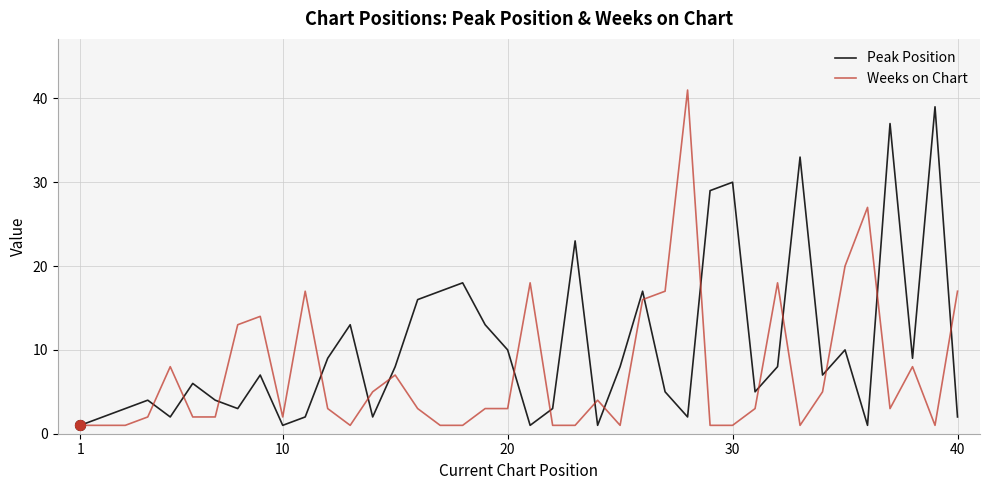

What are all the series names shown in the legend?

Peak Position, Weeks on Chart